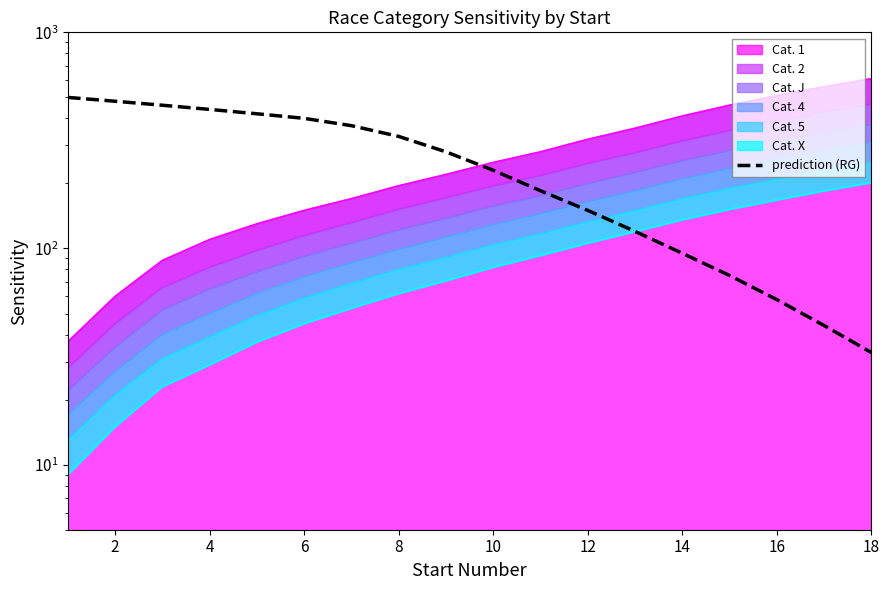

Approximately how many times larger is the value at 16 compared to 17?

1.3